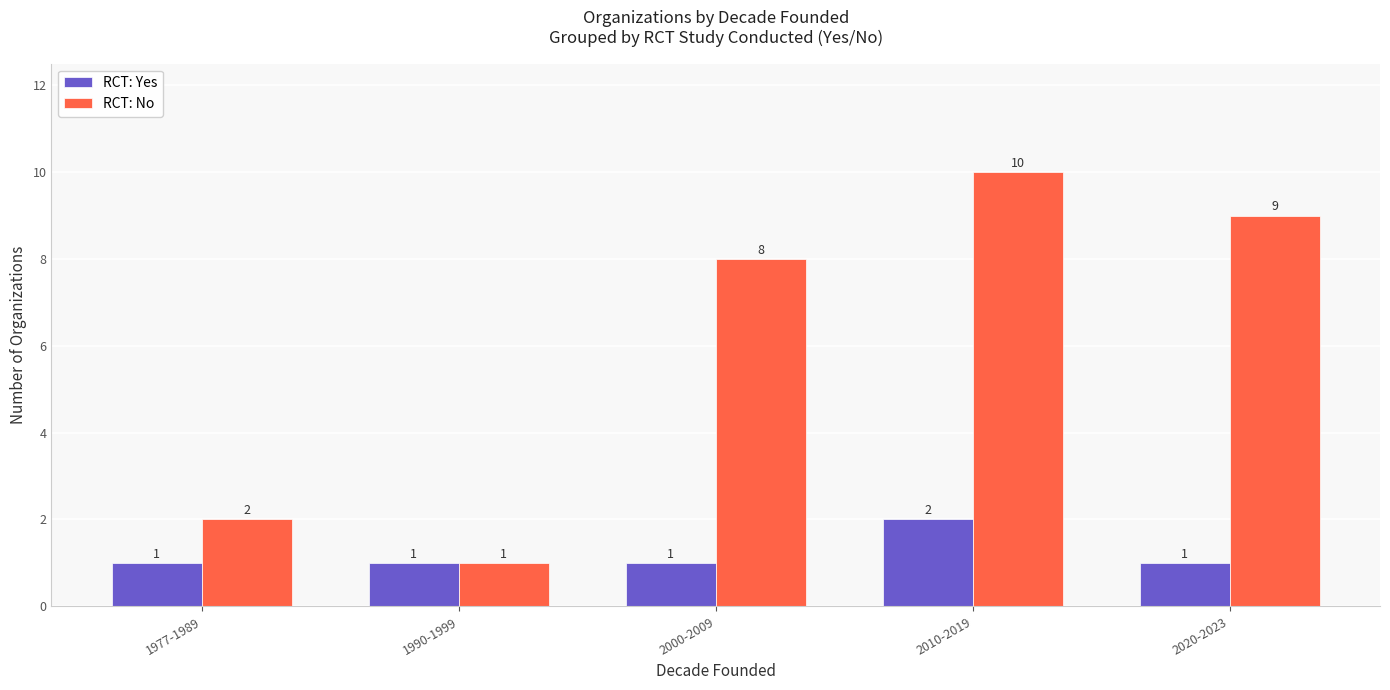

What is the label of the 2nd bar from the left?

1990-1999